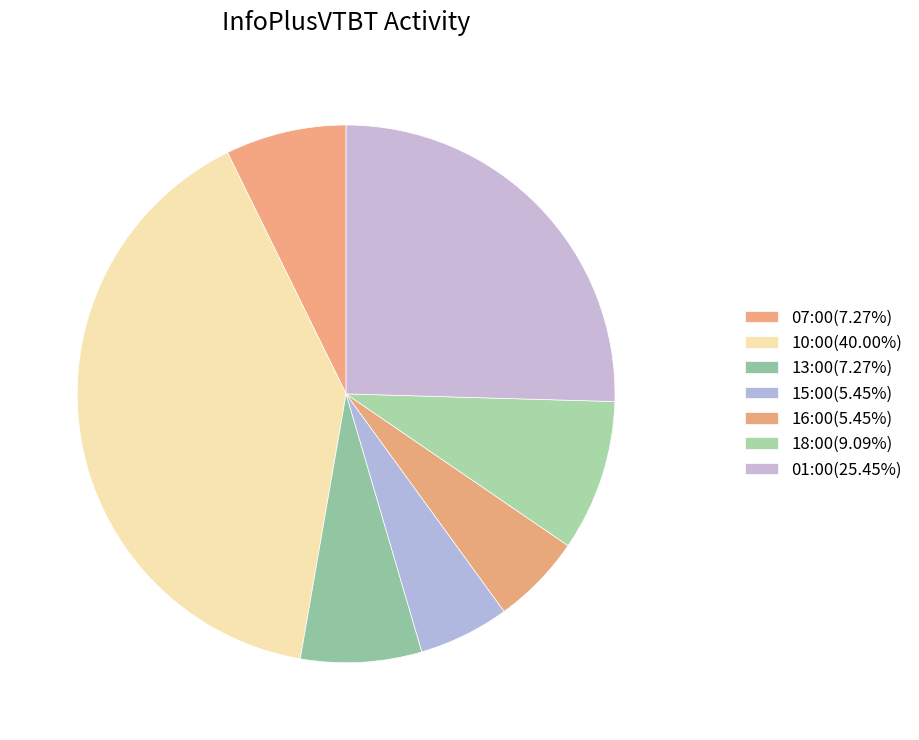

Is it true that 18:00 is 14% of the pie?

False